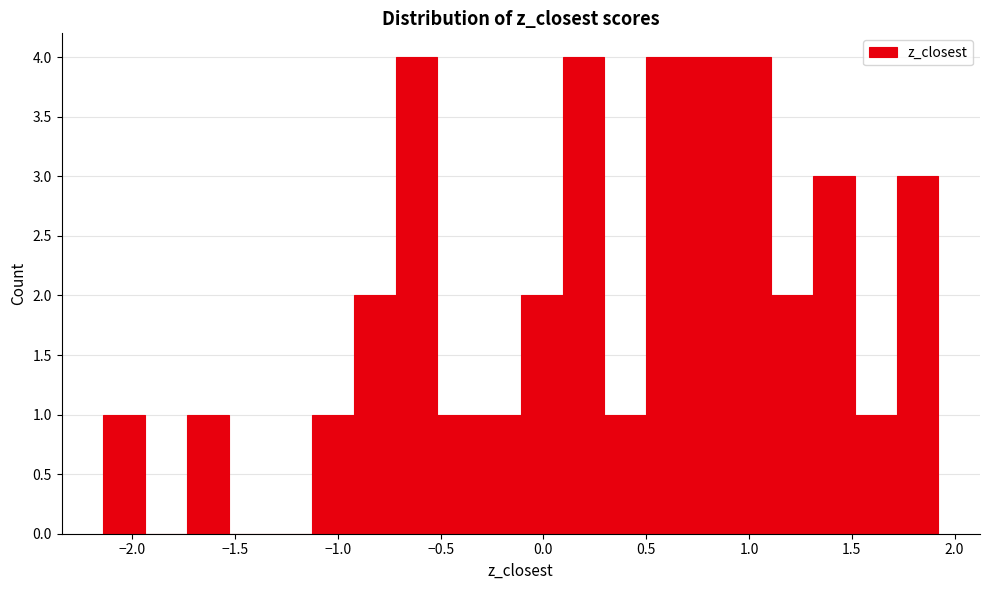

Reading left to right, list every bar in this chart as the range it spans on the x-axis followed by its height. Neither the bar edges nor the heights are printed on the chart, so give them approximately, as read against the axes.

-2.15 to -1.95: 1
-1.95 to -1.75: 0
-1.75 to -1.55: 1
-1.55 to -1.35: 0
-1.35 to -1.10: 0
-1.10 to -0.90: 1
-0.90 to -0.70: 2
-0.70 to -0.50: 4
-0.50 to -0.30: 1
-0.30 to -0.10: 1
-0.10 to 0.10: 2
0.10 to 0.30: 4
0.30 to 0.50: 1
0.50 to 0.70: 4
0.70 to 0.90: 4
0.90 to 1.10: 4
1.10 to 1.30: 2
1.30 to 1.50: 3
1.50 to 1.70: 1
1.70 to 1.90: 3